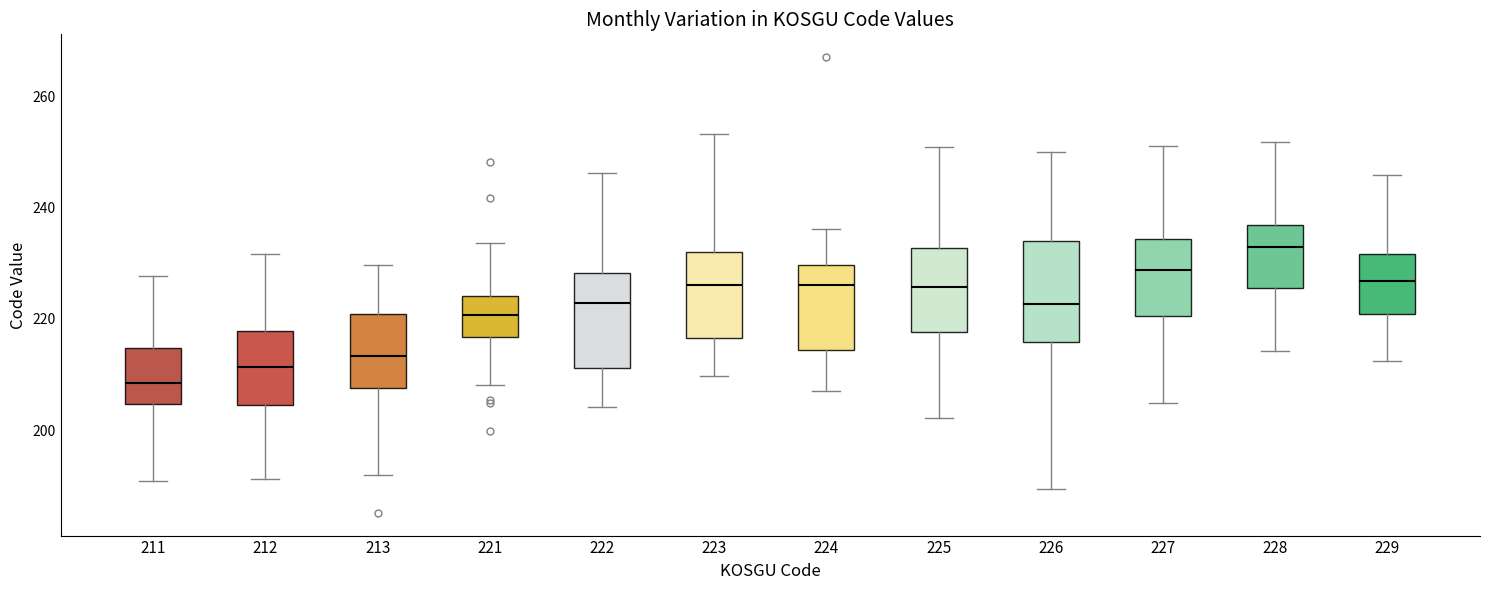

Reading left to right, read every box against the y-axis: the position of its median line, the range the box covers, and the ends of its whiskers. The values are not printed on the chart, so give them approximately, as read against the axis.

211: median 208, box 204 to 214, whiskers 190 to 228
212: median 212, box 204 to 218, whiskers 192 to 232
213: median 214, box 208 to 220, whiskers 192 to 230
221: median 220, box 216 to 224, whiskers 208 to 234
222: median 222, box 212 to 228, whiskers 204 to 246
223: median 226, box 216 to 232, whiskers 210 to 254
224: median 226, box 214 to 230, whiskers 208 to 236
225: median 226, box 218 to 232, whiskers 202 to 252
226: median 222, box 216 to 234, whiskers 190 to 250
227: median 228, box 220 to 234, whiskers 204 to 252
228: median 232, box 226 to 236, whiskers 214 to 252
229: median 226, box 220 to 232, whiskers 212 to 246